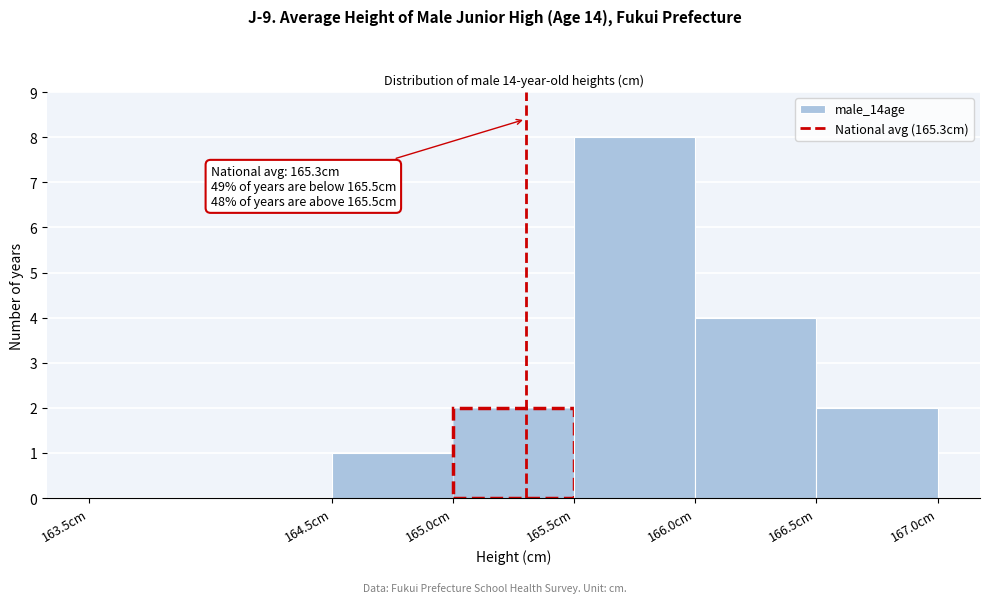

Over which range of the x-axis is the bar tallest?

165.5 to 166.0